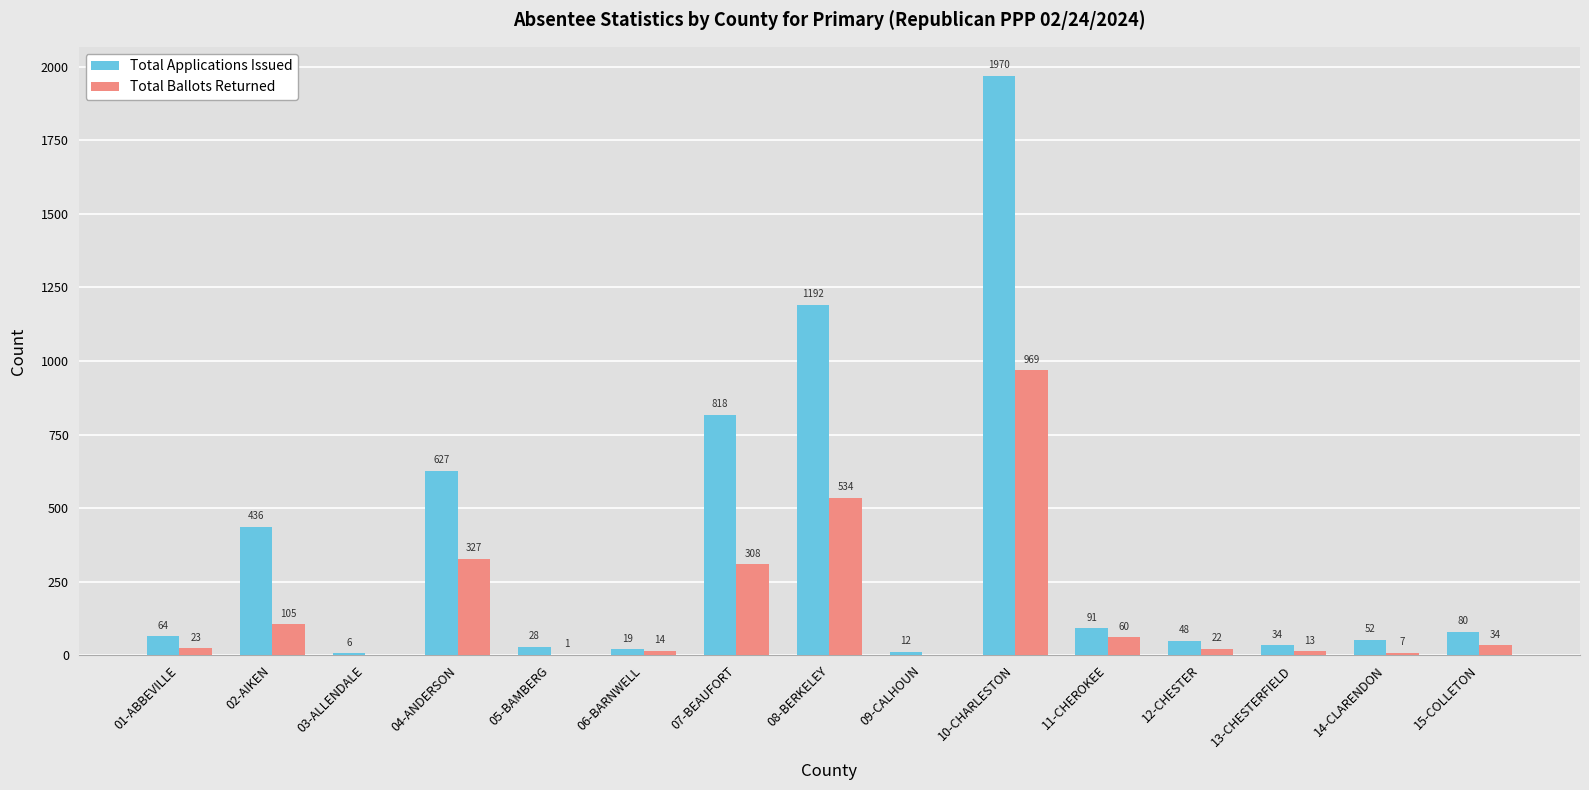

Reading right to left, transcribe all the data shown in this chart.

Total Applications Issued: 80	52	34	48	91	1970	12	1192	818	19	28	627	6	436	64
Total Ballots Returned: 34	7	13	22	60	969	0	534	308	14	1	327	0	105	23